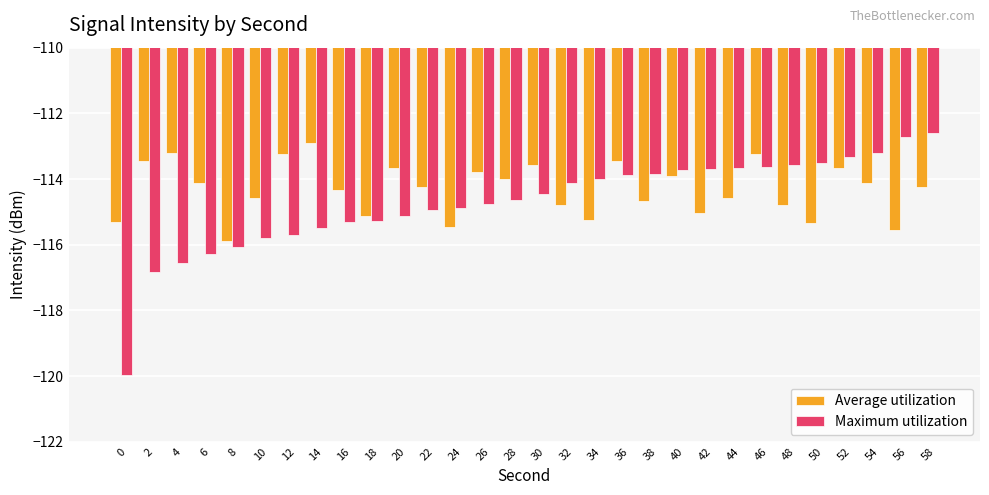

How many series are shown in this chart?

2